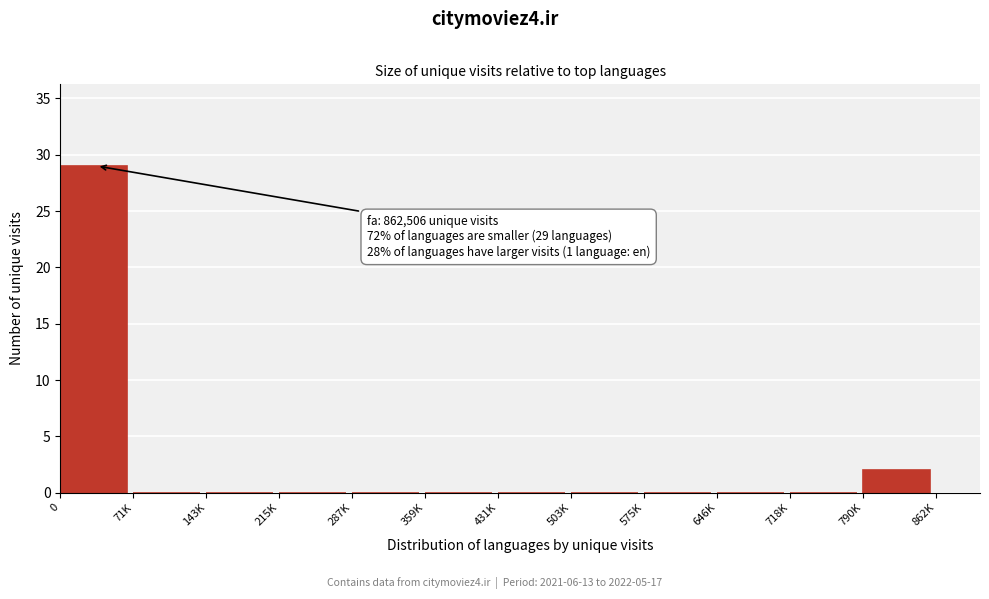

Reading left to right, list all the values displayed in this chart.

0=29	71K=0	143K=0	215K=0	287K=0	359K=0	431K=0	503K=0	575K=0	646K=0	718K=0	790K=2